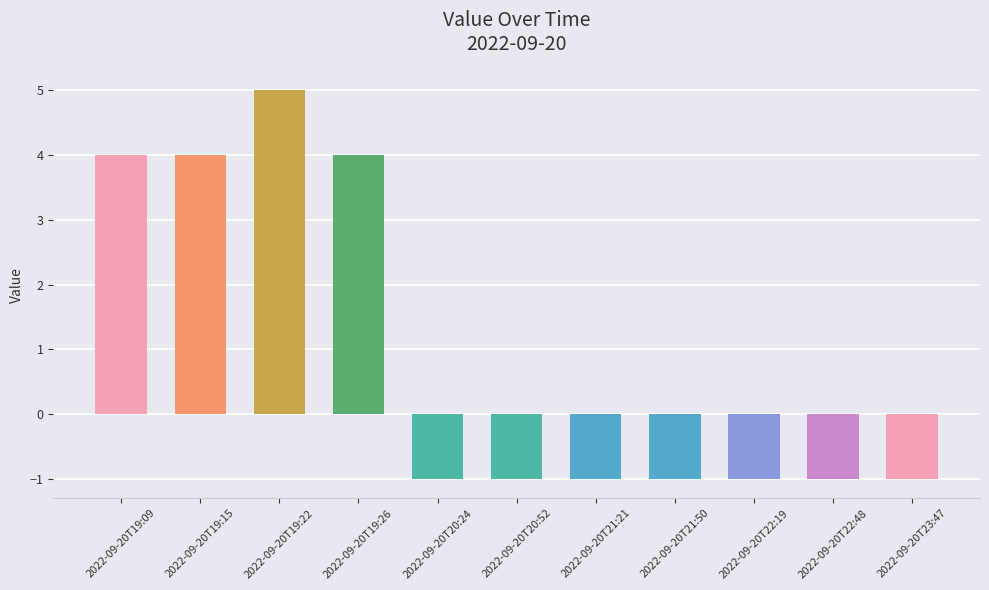

The value at 2022-09-20T20:24 is -1. True or false?

True